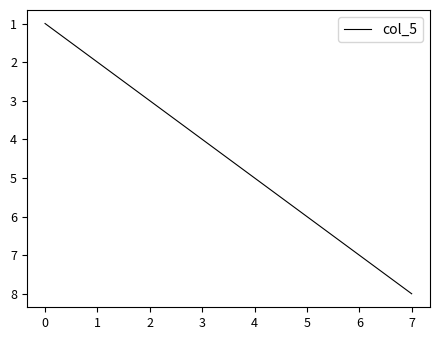

True or false: the data has more than 1 interior local peaks.

False